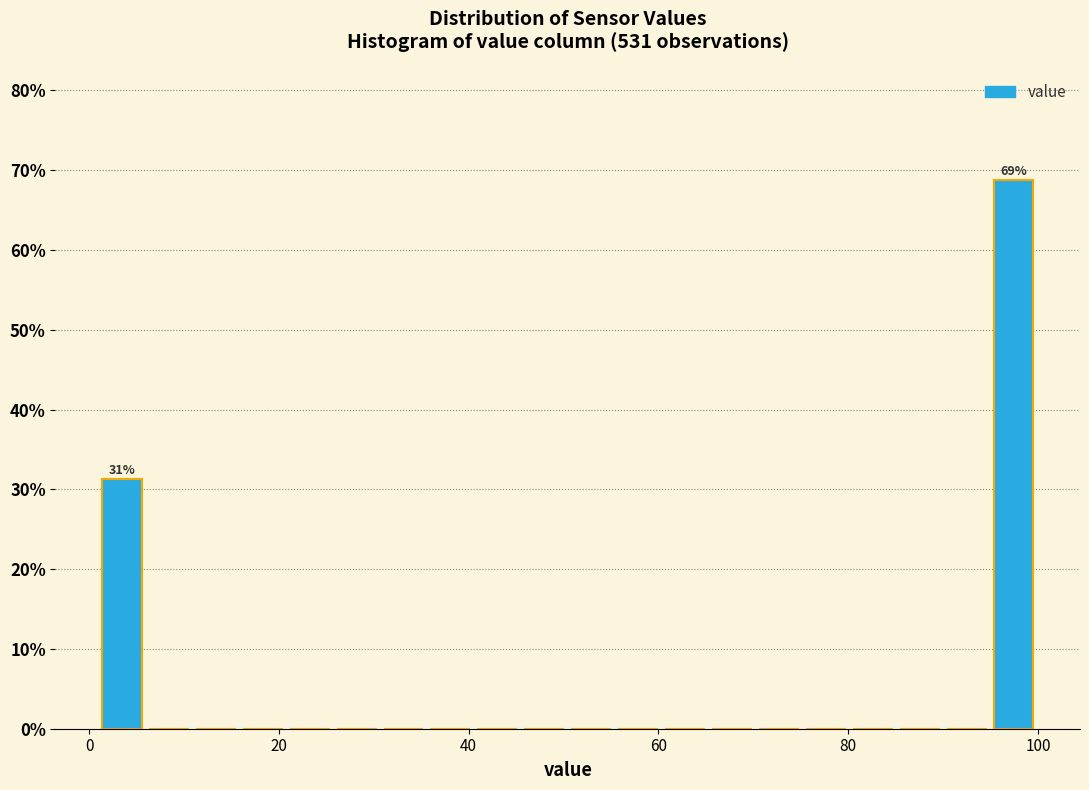

Read against the x-axis, roughly where is the centre of the tallest bar?

98